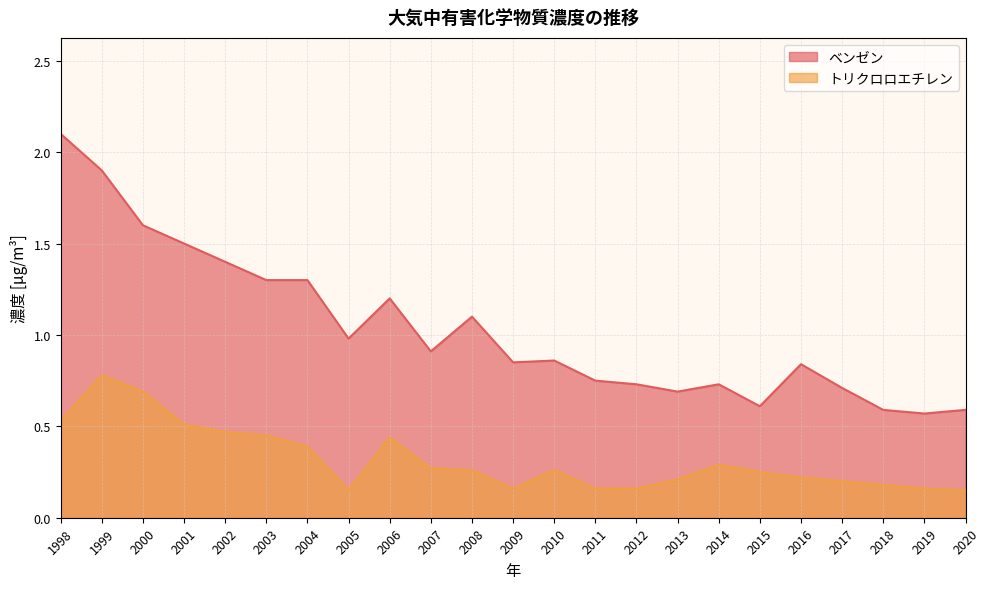

Reading left to right, extract all data points from this chart.

ベンゼン: 2.1	1.9	1.6	1.5	1.4	1.3	1.3	1.0	1.2	0.9	1.1	0.8	0.9	0.8	0.7	0.7	0.7	0.6	0.8	0.7	0.6	0.6	0.6
トリクロロエチレン: 0.5	0.8	0.7	0.5	0.5	0.5	0.4	0.1	0.4	0.3	0.3	0.2	0.3	0.2	0.2	0.2	0.3	0.2	0.2	0.2	0.2	0.2	0.1